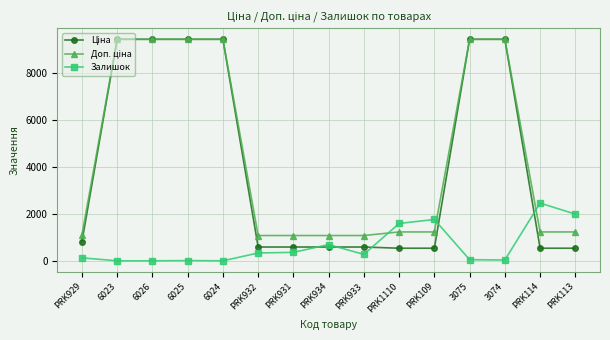

What is the label of the 10th point from the left?

PRK1110